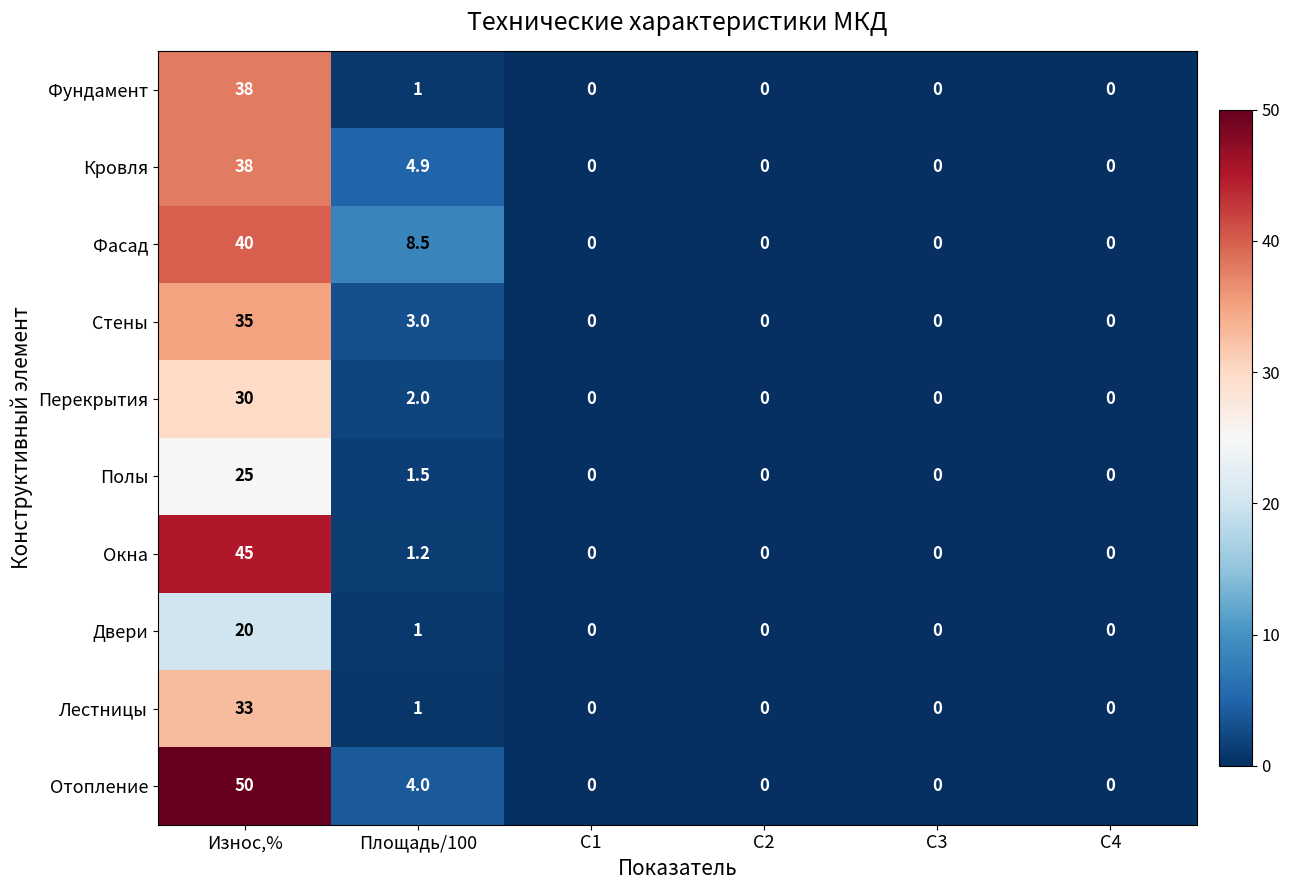

At which category is the sum across all series the highest?

Износ,%